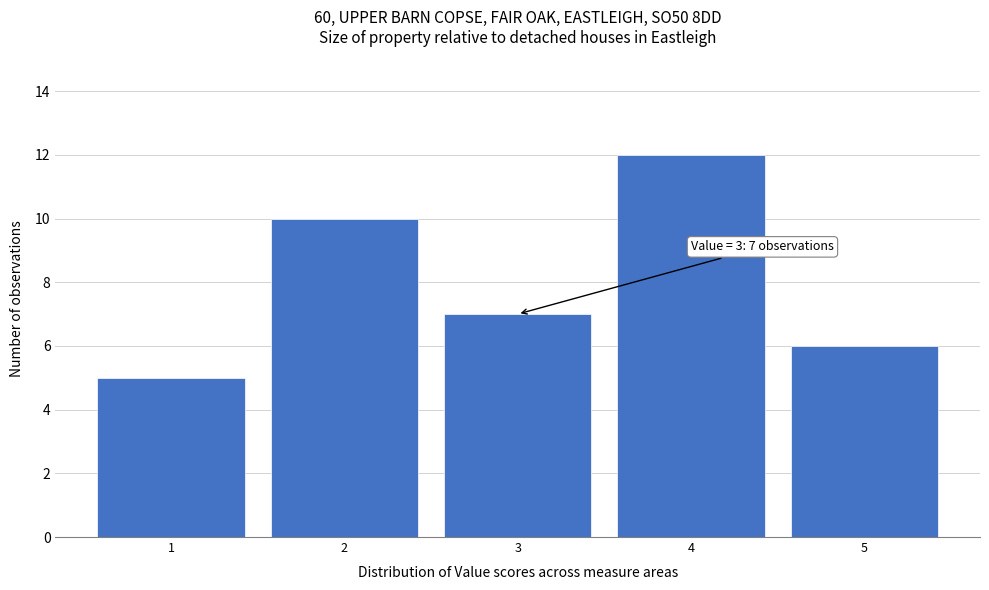

Which range on the x-axis has the tallest bar?

3.5 to 4.5